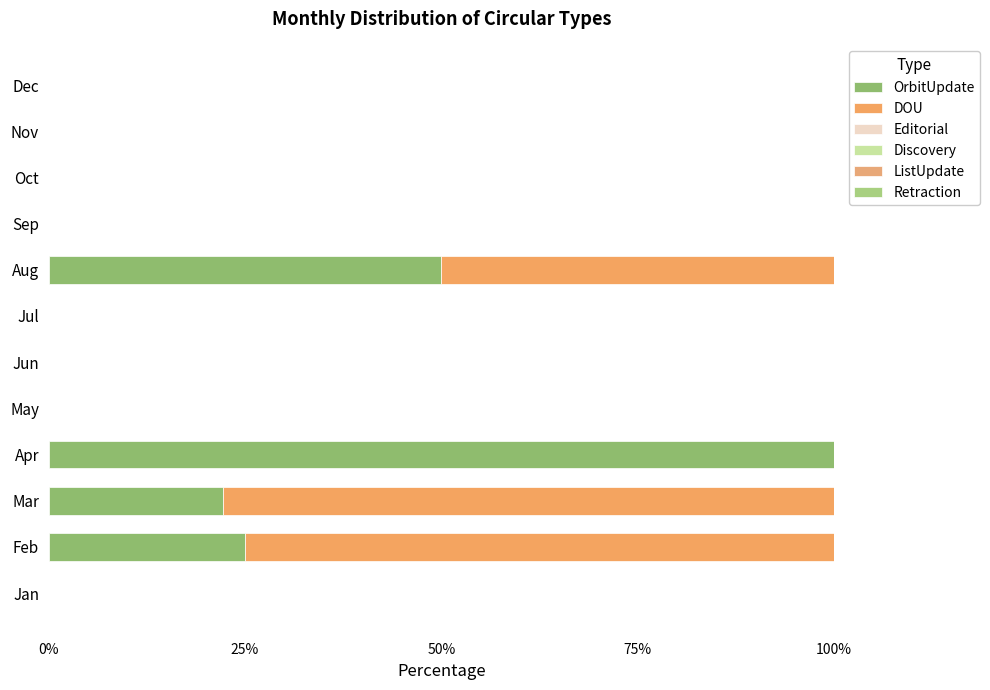

How many categories are shown in the chart?

12